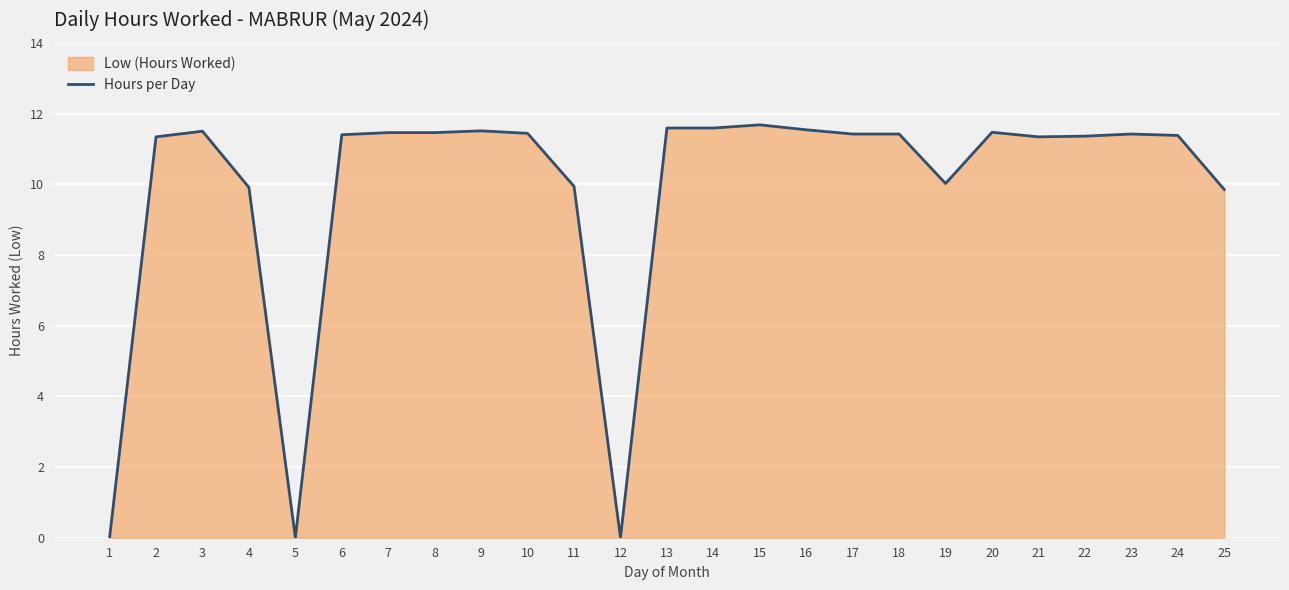

Reading left to right, extract all data points from this chart.

1=0.0	2=11.3	3=11.5	4=9.9	5=0.0	6=11.4	7=11.5	8=11.5	9=11.5	10=11.4	11=9.9	12=0.0	13=11.6	14=11.6	15=11.7	16=11.5	17=11.4	18=11.4	19=10.0	20=11.5	21=11.3	22=11.4	23=11.4	24=11.4	25=9.8